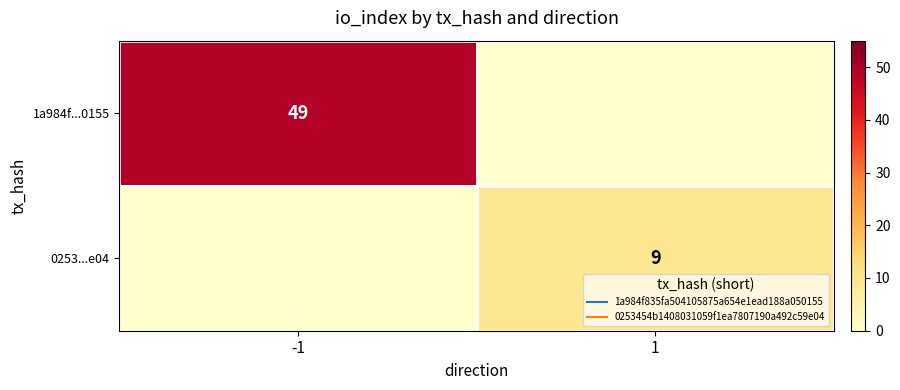

True or false: 0253...e04 has a value of 5 at -1.

False